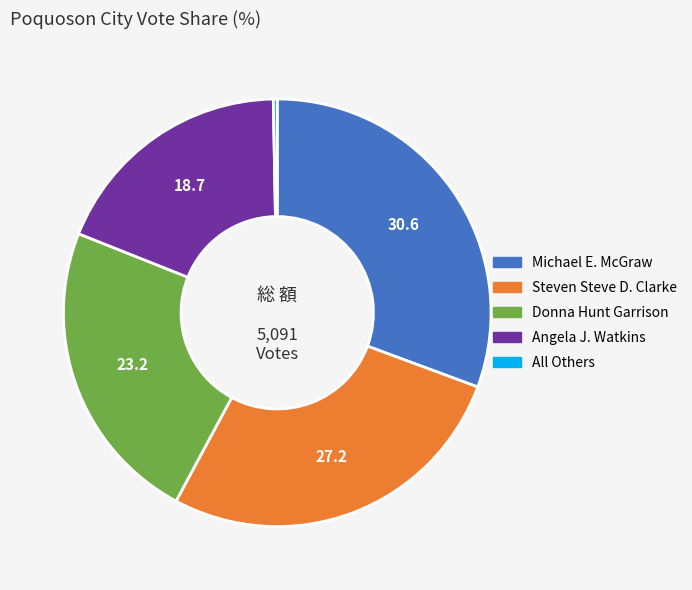

Is Steven Steve D. Clarke the majority of the pie?

No